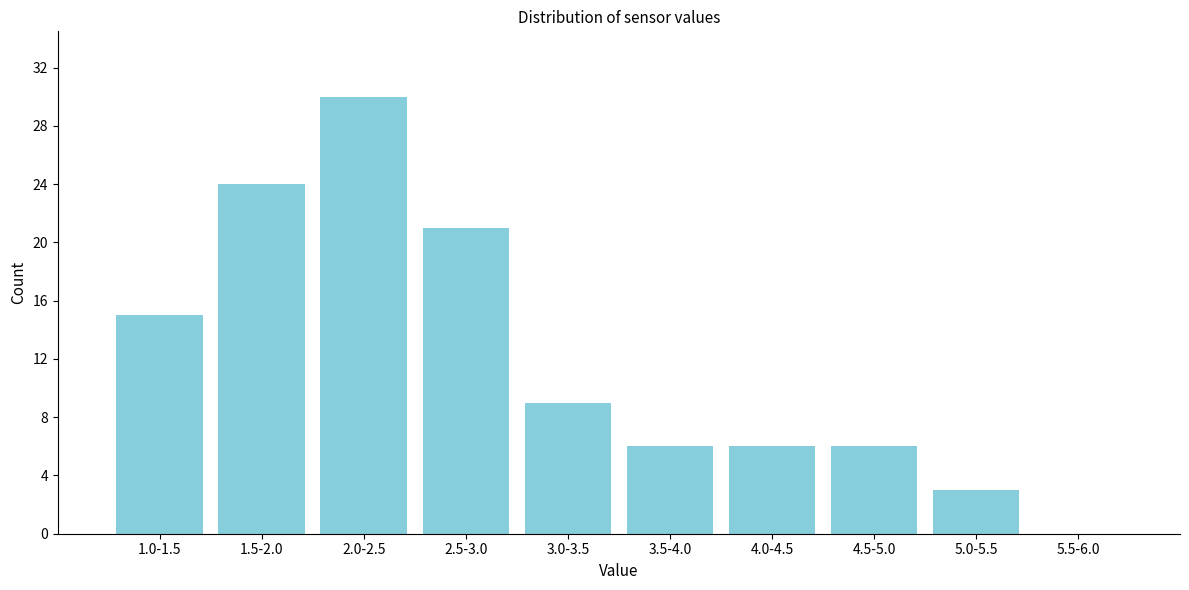

Reading left to right, transcribe all the data shown in this chart.

1.0-1.5=15	1.5-2.0=24	2.0-2.5=30	2.5-3.0=21	3.0-3.5=9	3.5-4.0=6	4.0-4.5=6	4.5-5.0=6	5.0-5.5=3	5.5-6.0=0